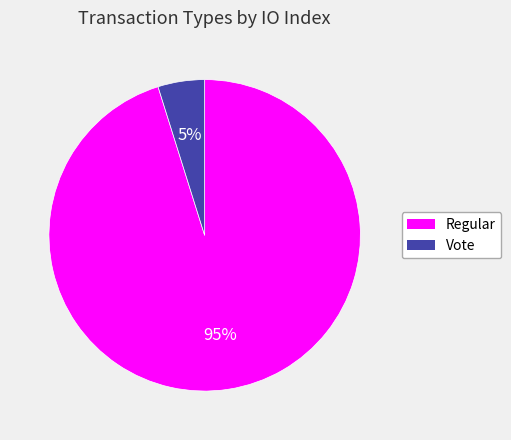

Which slice is the largest?

Regular